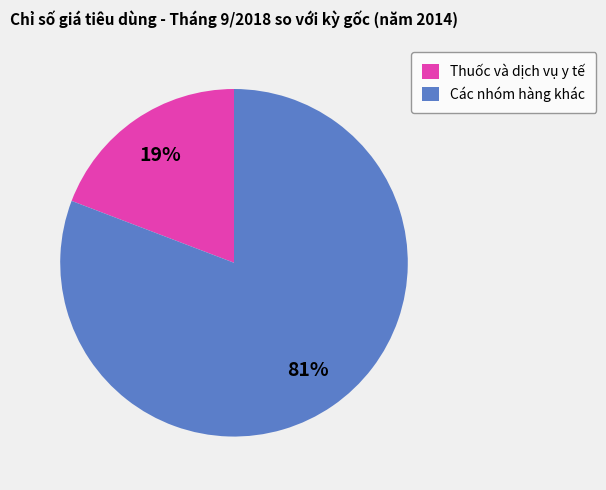

Between Thuốc và dịch vụ y tế and Các nhóm hàng khác, which is larger?

Các nhóm hàng khác